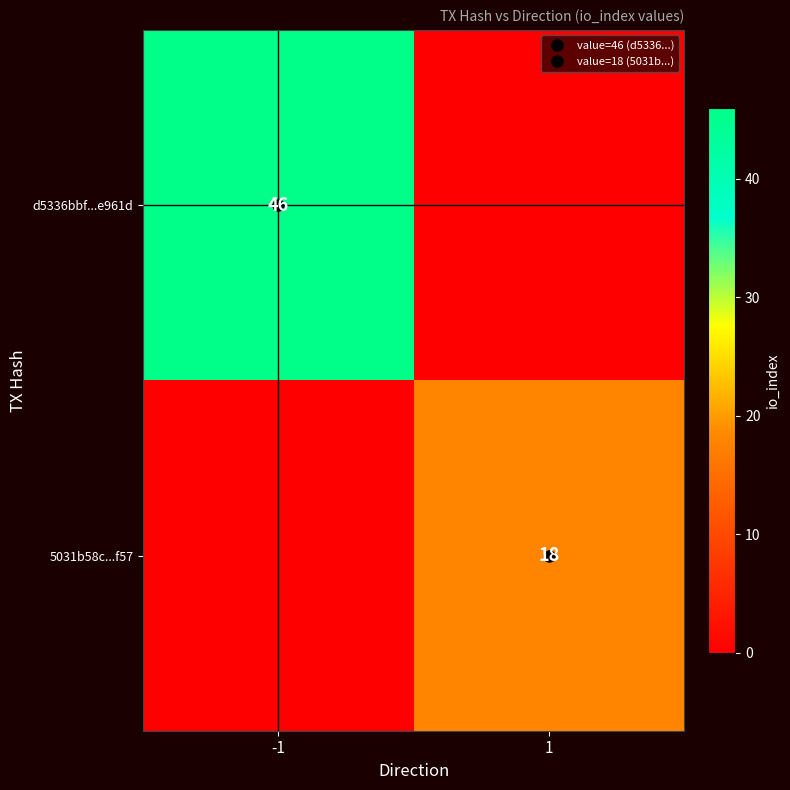

Rank the series at -1 from lowest to highest value.

5031b58c...f57, d5336bbf...e961d